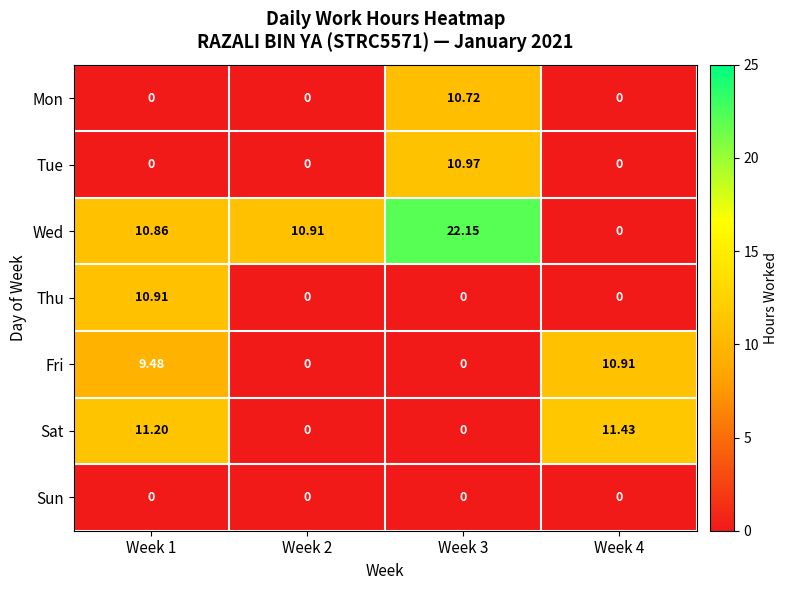

Is the value of Fri at Week 3 greater than the value of Wed at Week 2?

No